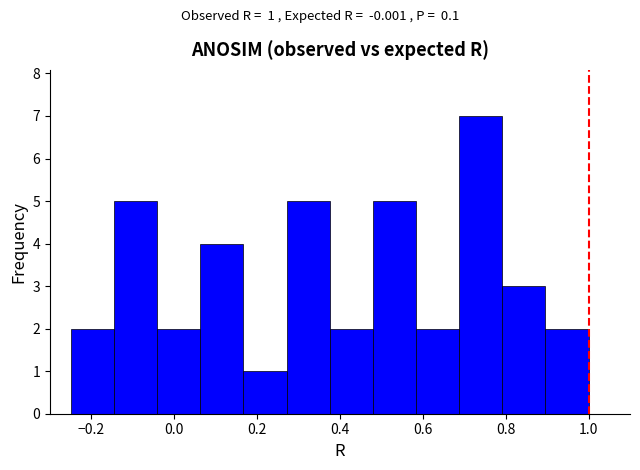

Over which range of the x-axis is the bar tallest?

0.68 to 0.80